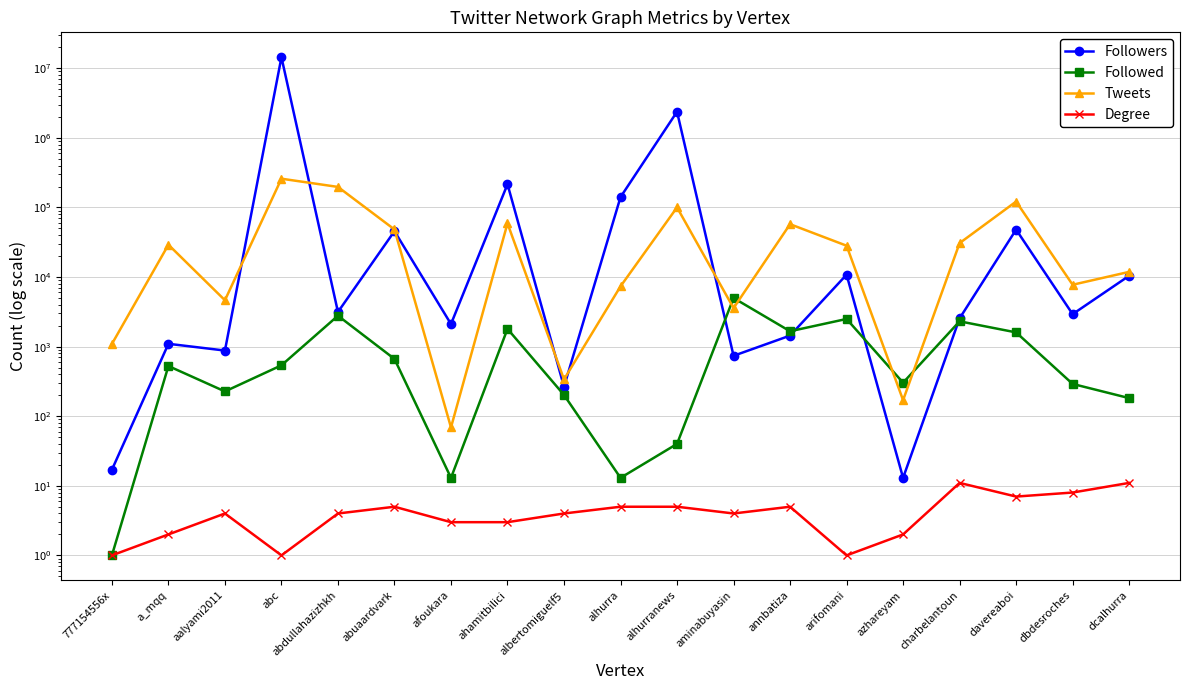

At which label does Tweets reach its minimum?

afoukara